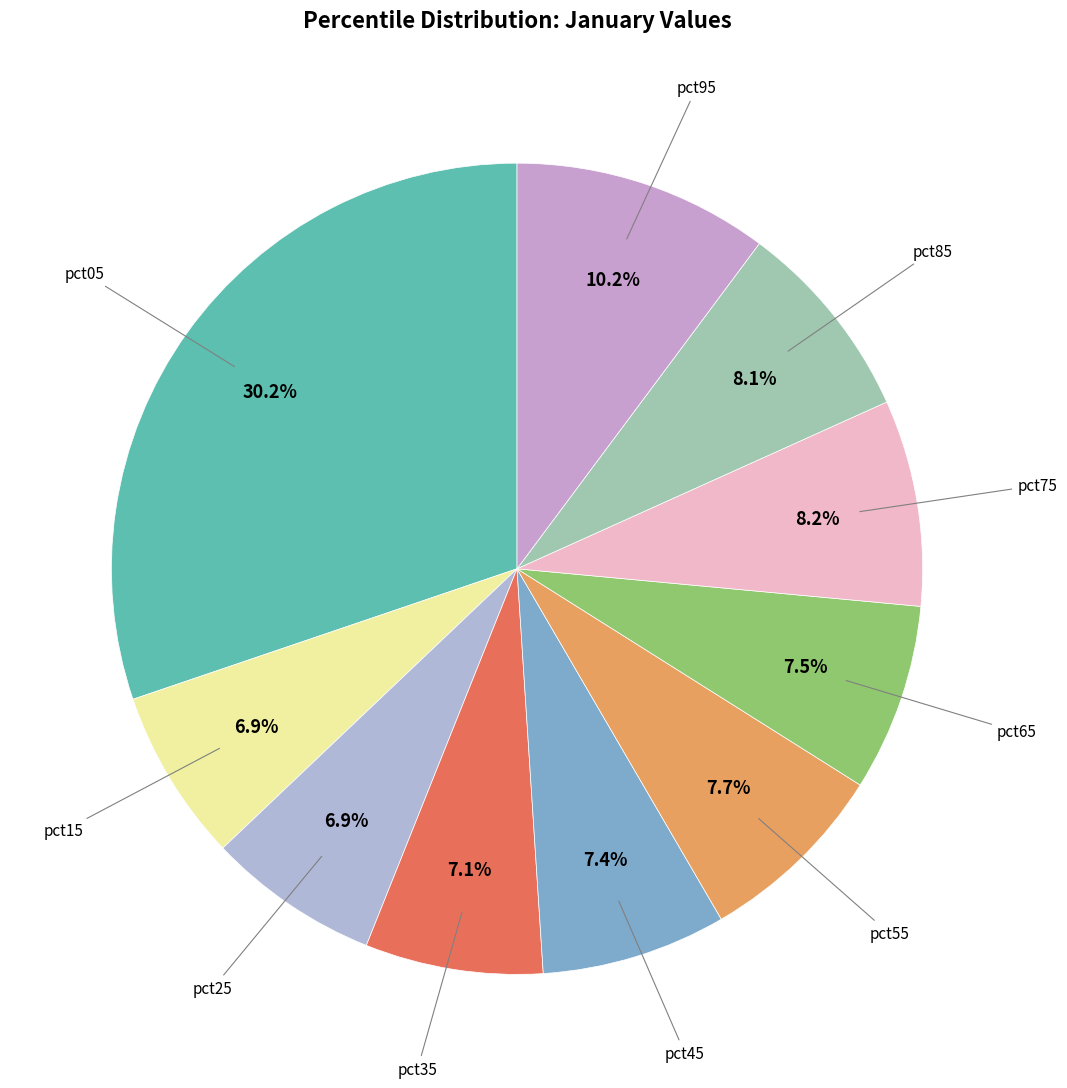

How many segments does this pie chart have?

10